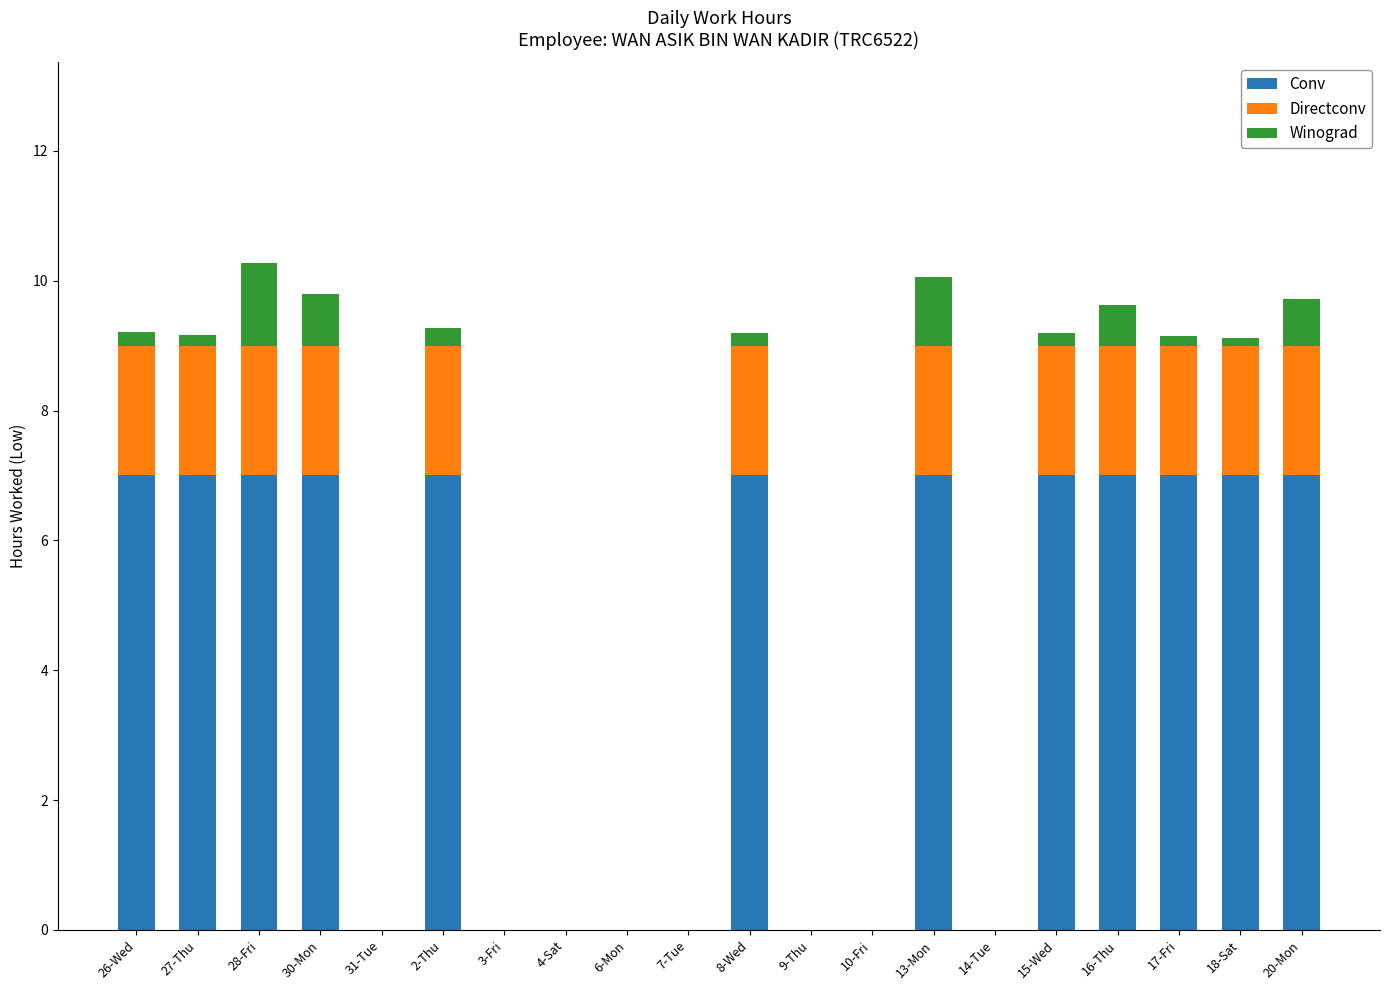

Is it true that Conv equals 0.0 at 14-Tue?

True